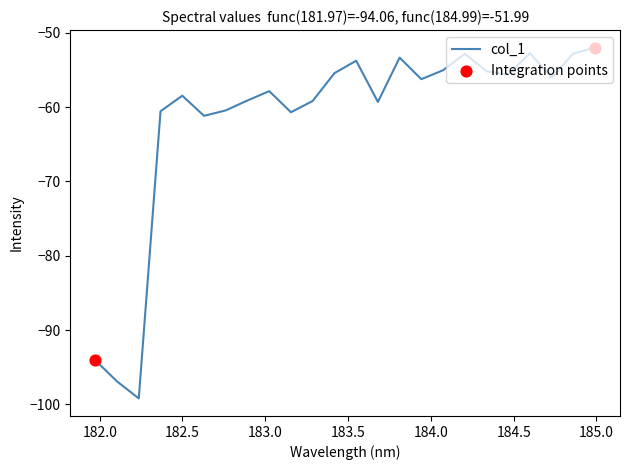

What is the minimum value shown in the chart?

-99.2